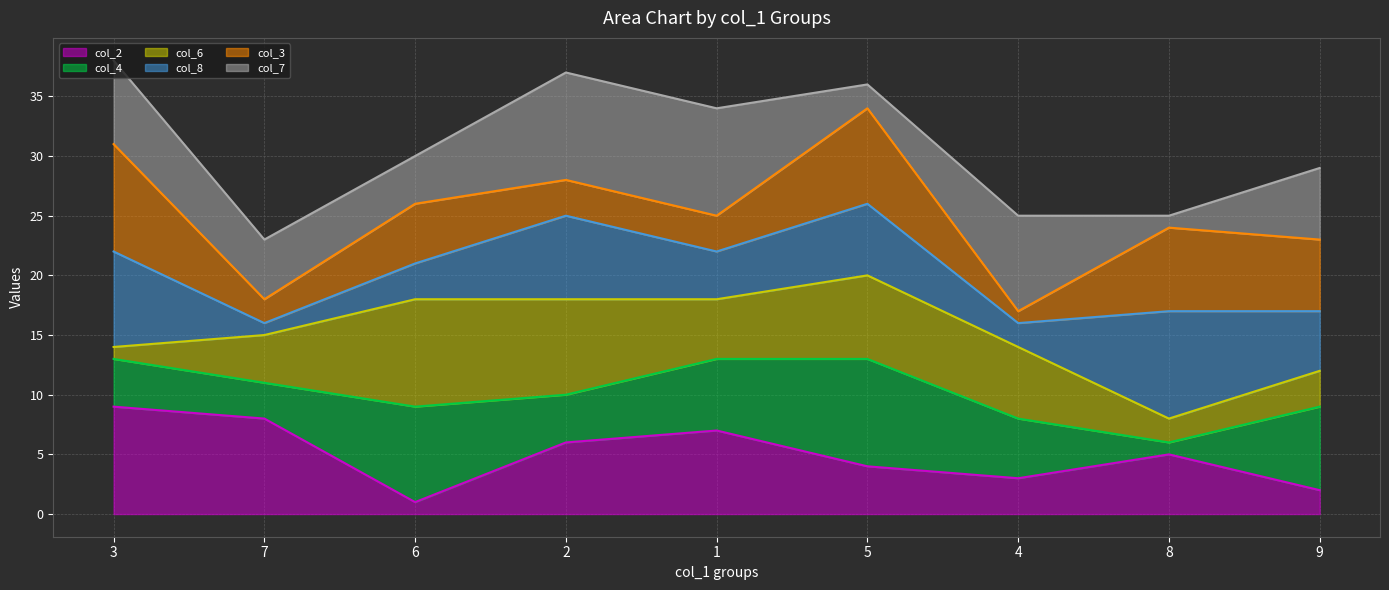

What is the difference between the maximum and minimum values in the col_2 line series?

8